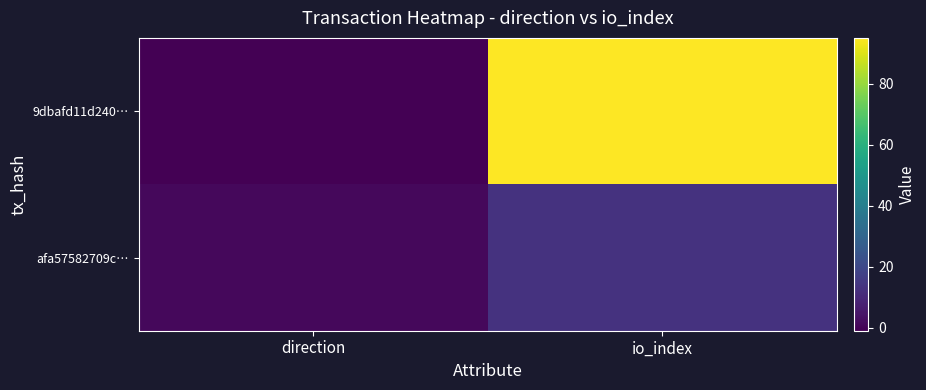

Reading left to right, extract all data points from this chart.

9dbafd11d240…: direction=-1	io_index=95
afa57582709c…: direction=1	io_index=13